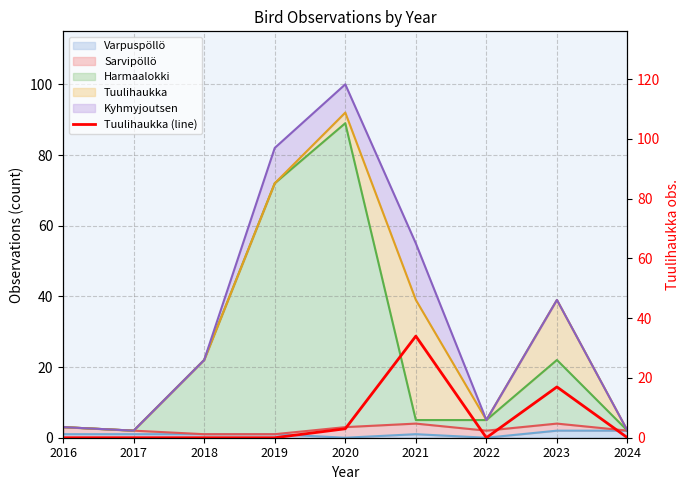

What is the average value?

6